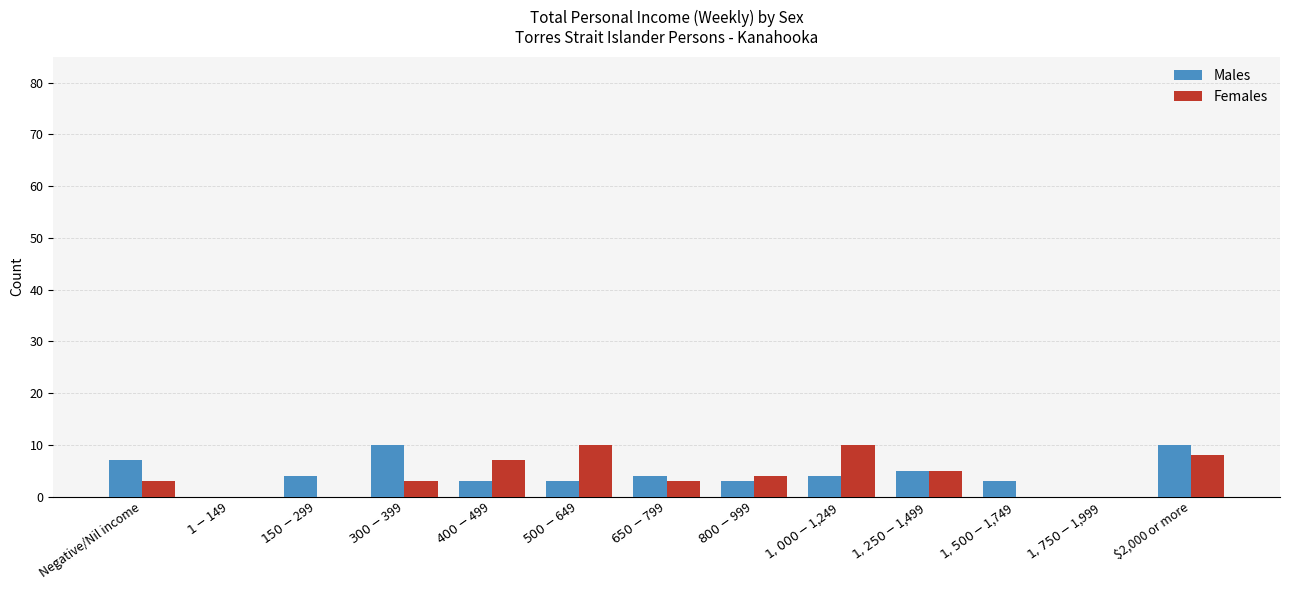

What is the highest value of the Males series?

10